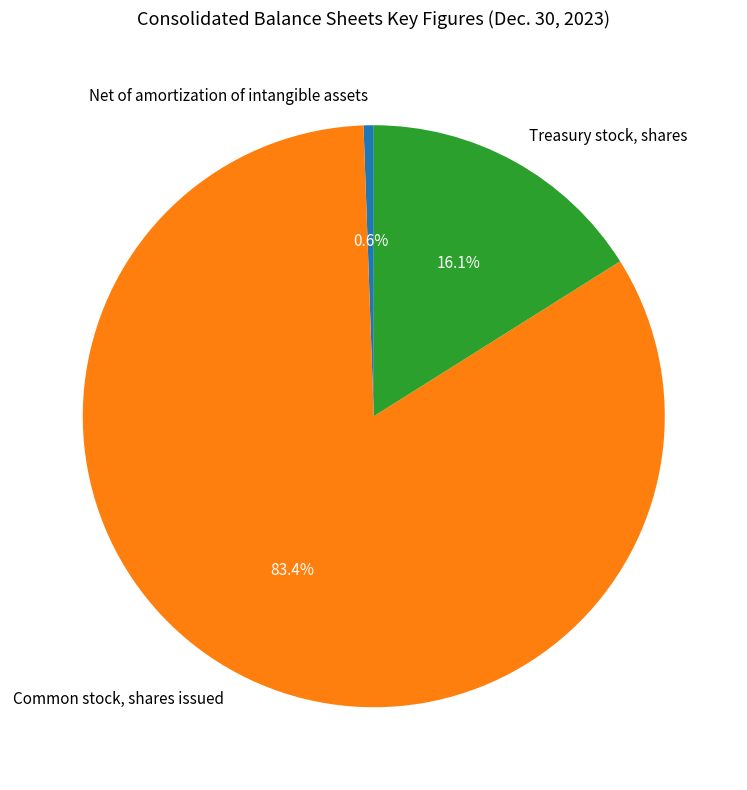

What percentage do Common stock, shares issued and Net of amortization of intangible assets together represent?

83.9%